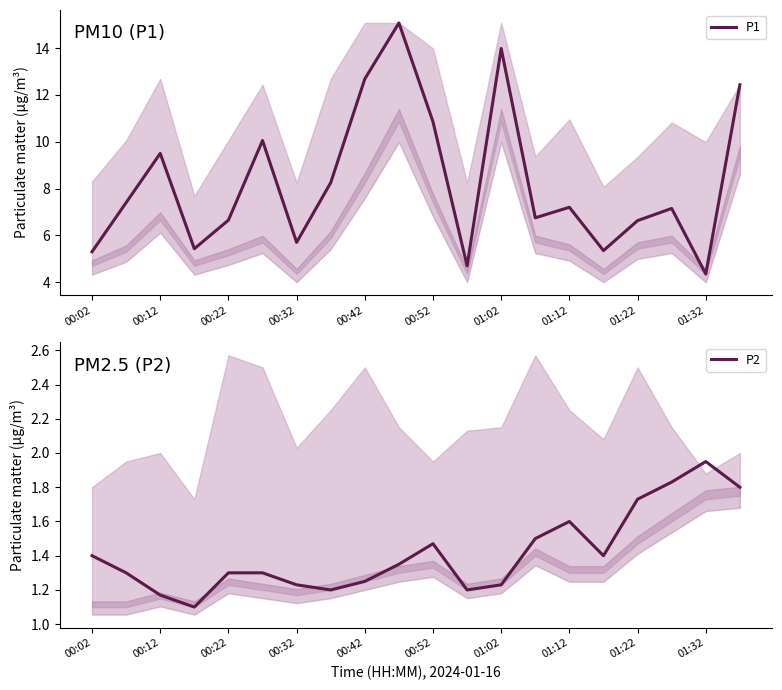

How many lines are shown in the chart?

2